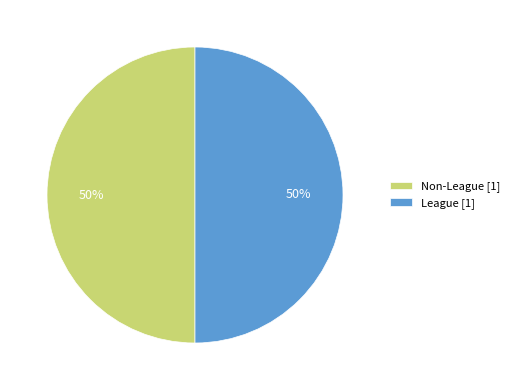

How many slices are in this pie chart?

2